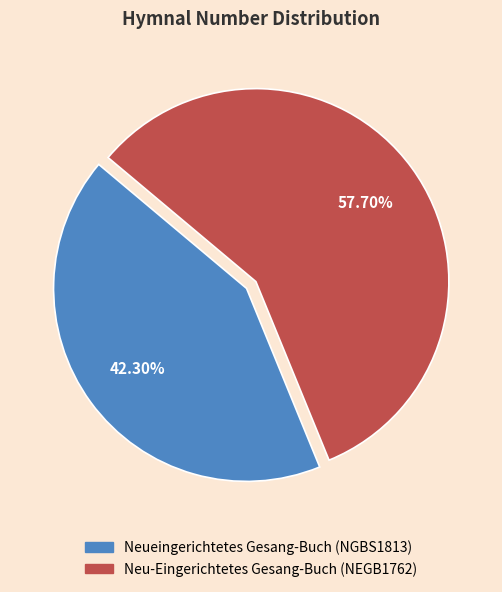

What percentage do Neueingerichtetes Gesang-Buch (NGBS1813) and Neu-Eingerichtetes Gesang-Buch (NEGB1762) together represent?

100.0%